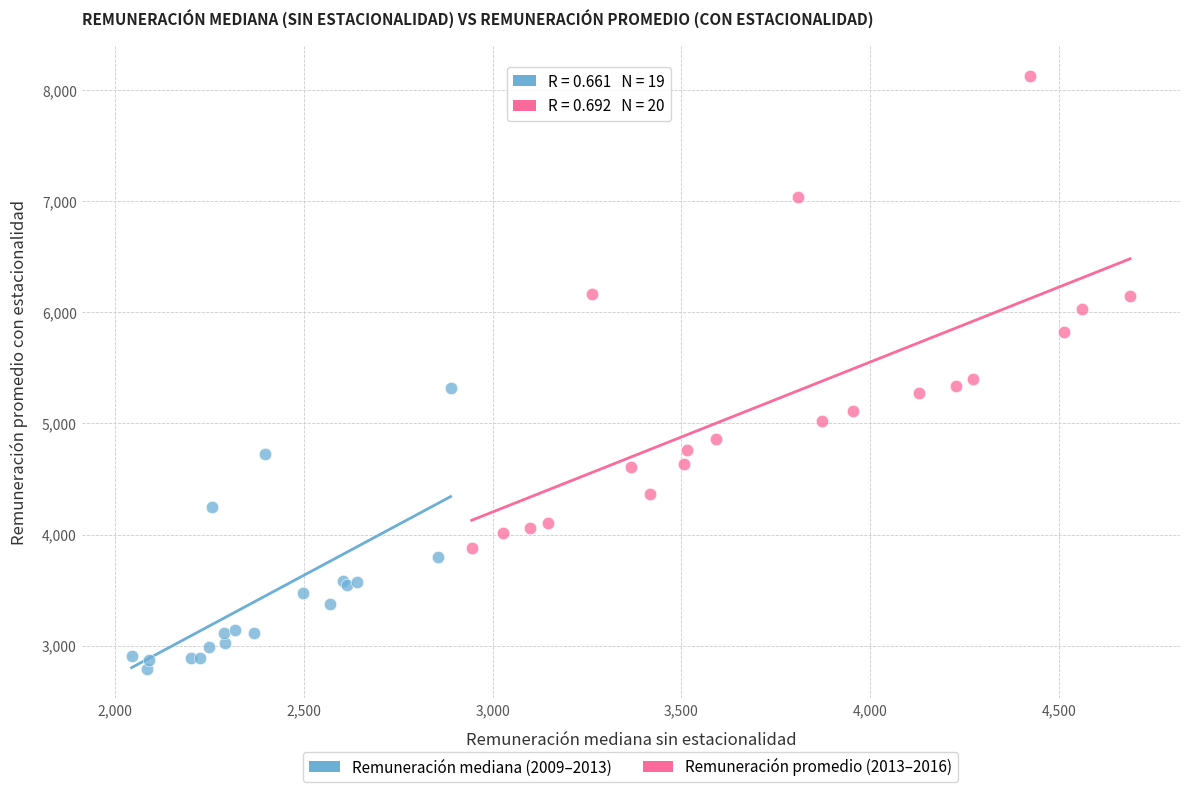

What are all the series names shown in the legend?

Remuneración mediana (2009–2013), Remuneración promedio (2013–2016)